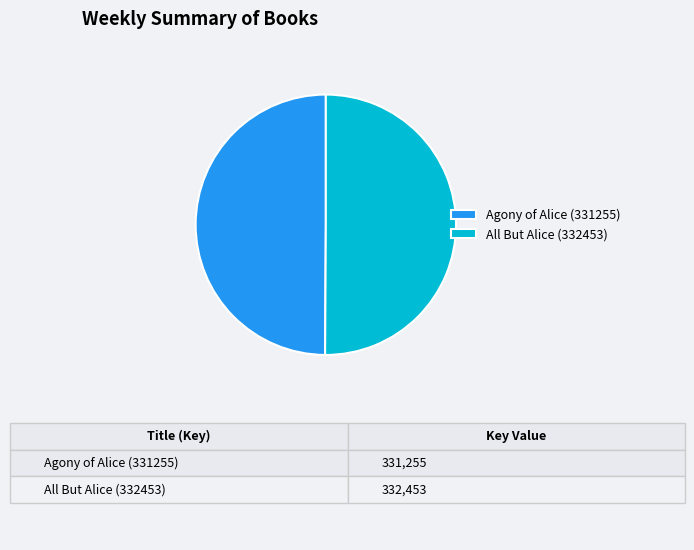

Approximately how many times larger is the value at All But Alice (332453) compared to Agony of Alice (331255)?

1.0